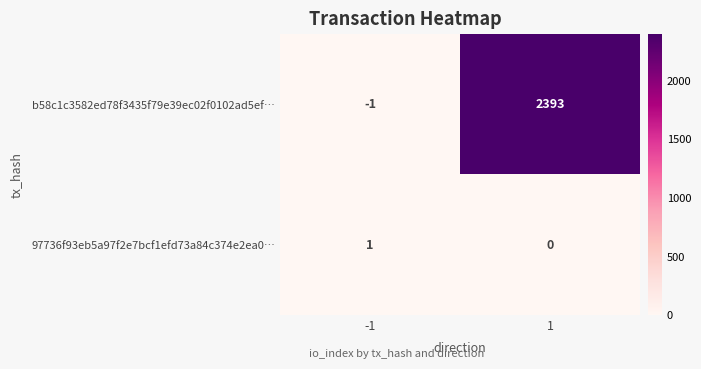

What is the total value across all series at 1?

2393